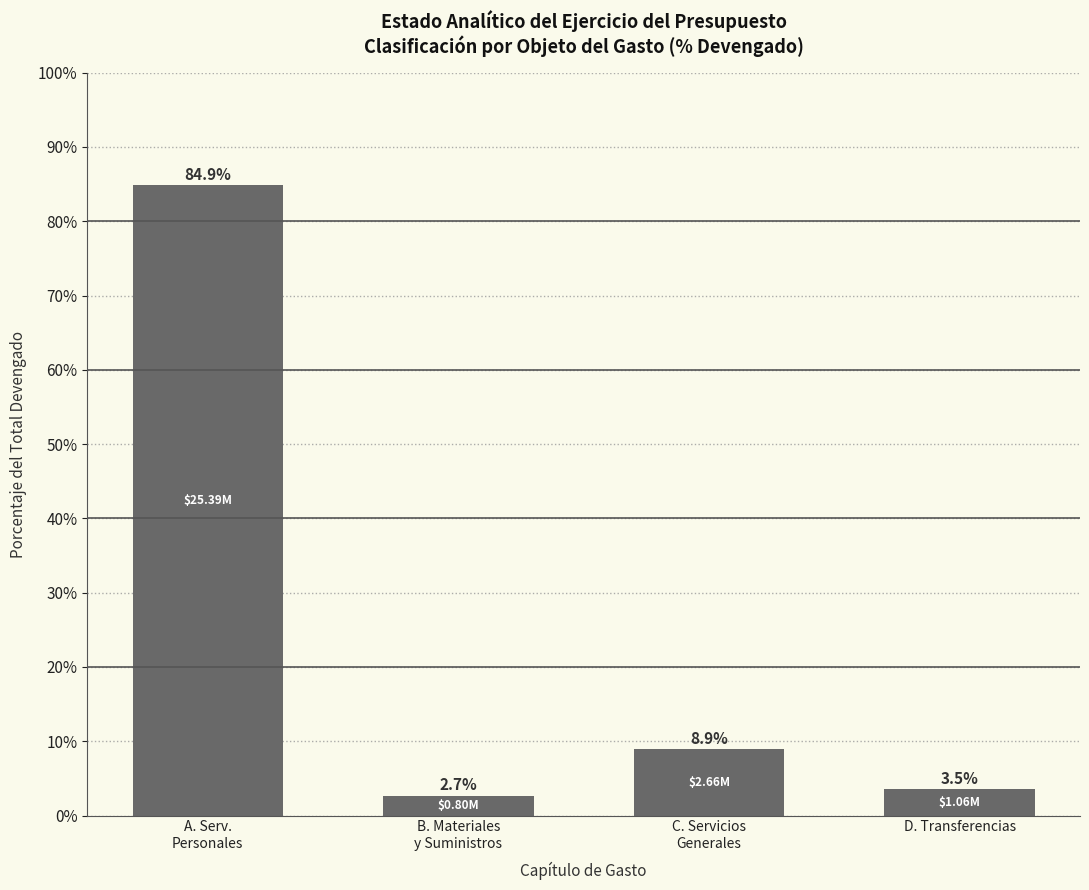

What is the difference between the second highest and second lowest values?

5.4